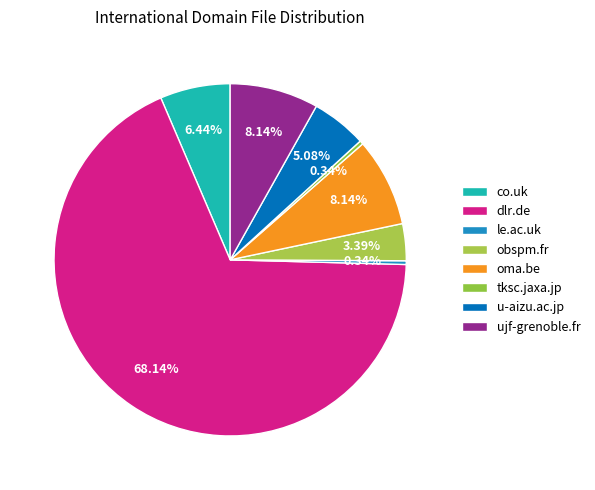

What percentage is the obspm.fr slice, to the nearest percent?

3%